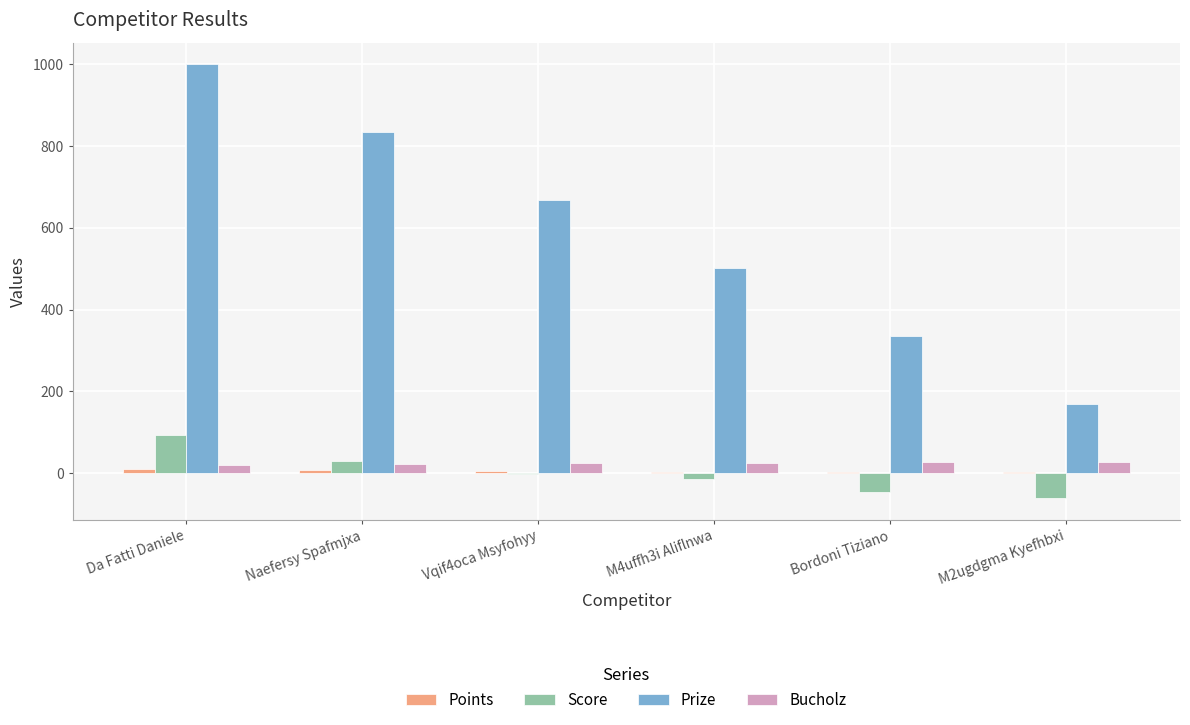

What is the sum of the Prize values at M4uffh3i Aliflnwa and Naefersy Spafmjxa?

1336